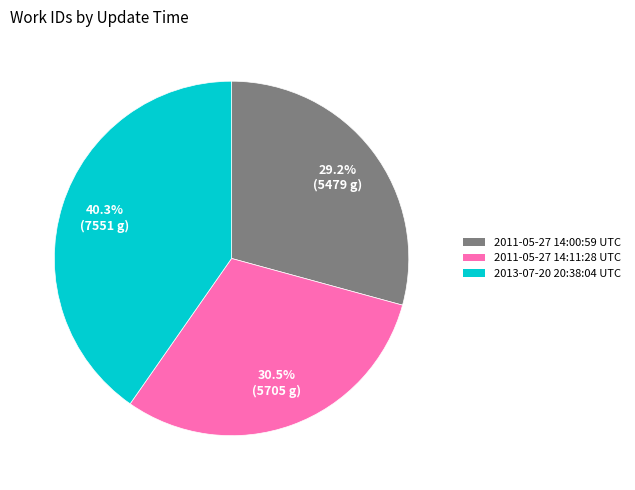

To the nearest percent, what is the difference between the largest and smallest slice percentages?

11%